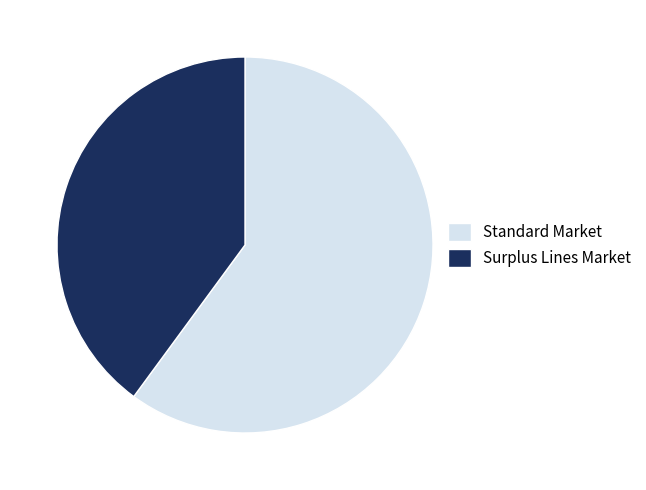

Count the number of slices in the pie.

2